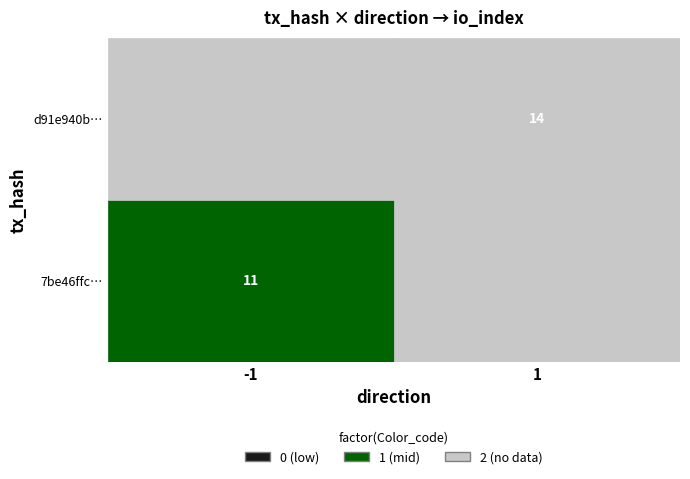

What is the maximum value for d91e940b04979c7e2d8c6c0f28de68152e122b4?

14